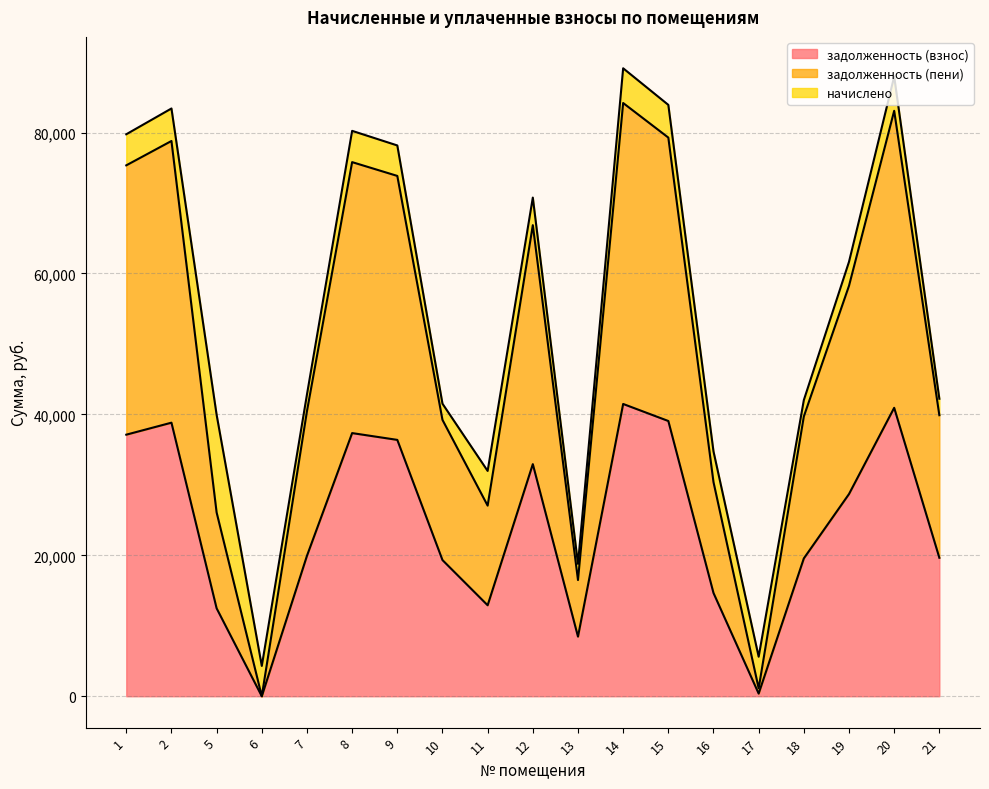

What is the total value across all series at 20?

87943.5